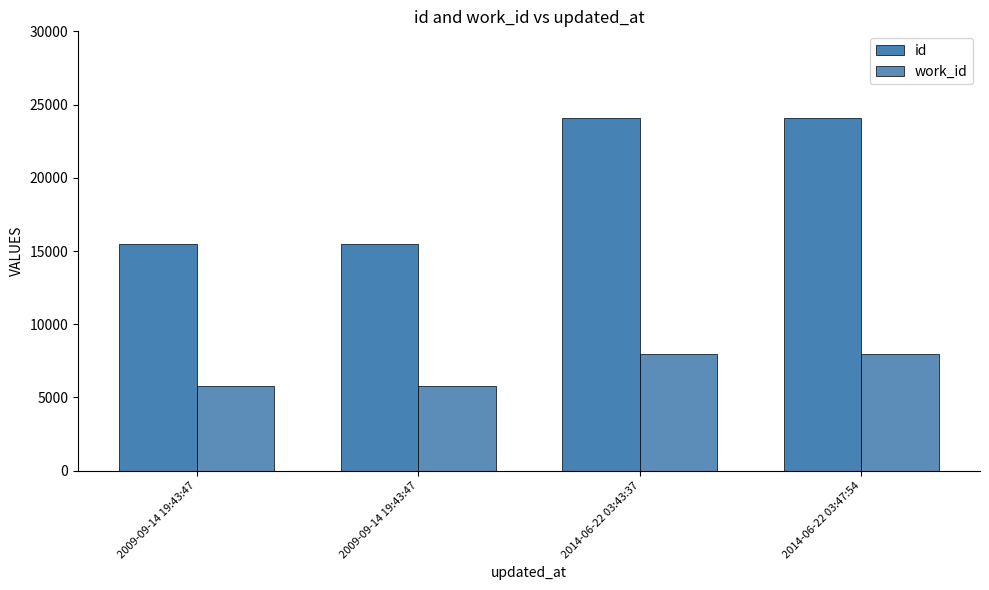

How many bars are there in each group?

2